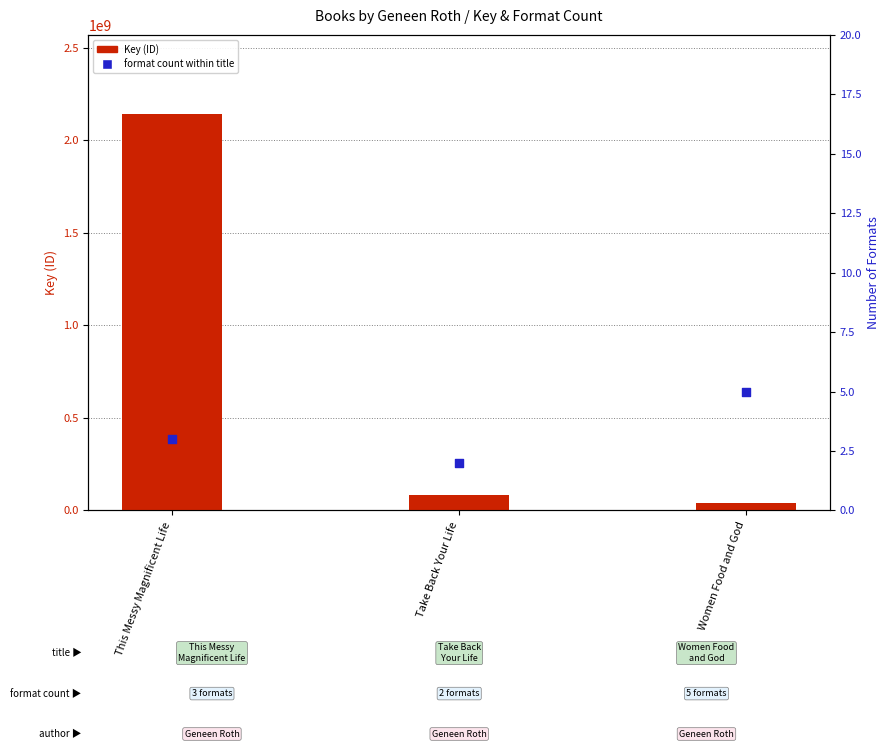

Which series reaches the minimum Y coordinate?

Format Count